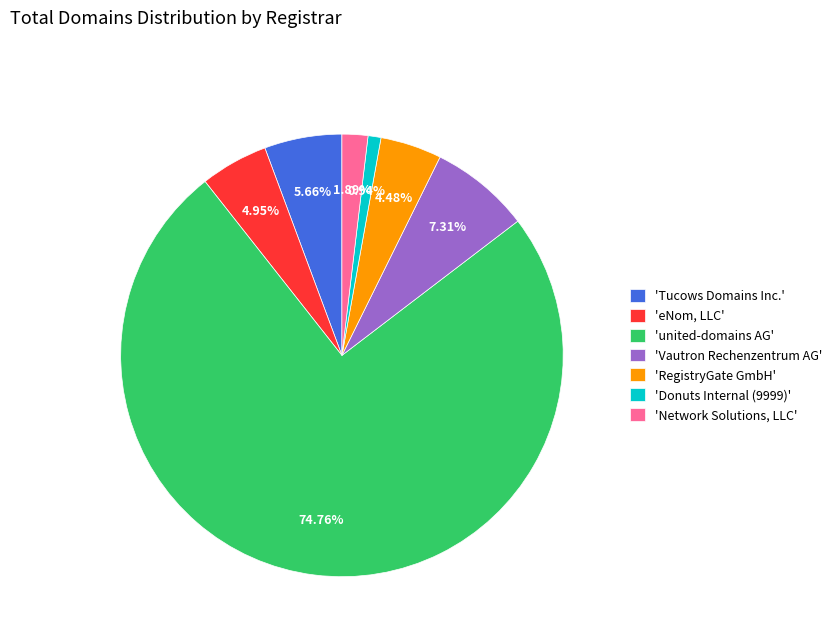

To the nearest percent, what is the average slice percentage?

14%